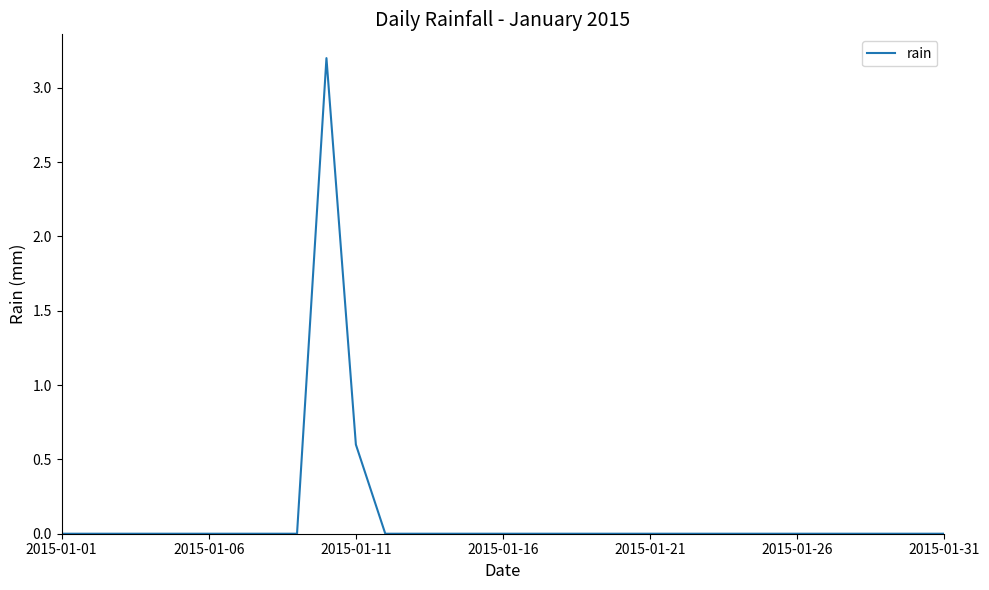

What is the difference between the maximum and minimum values?

3.2